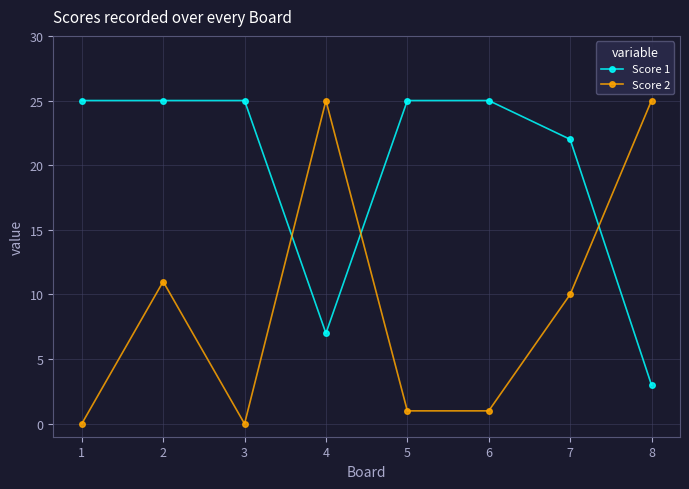

At how many categories does at least one series exceed 9?

8